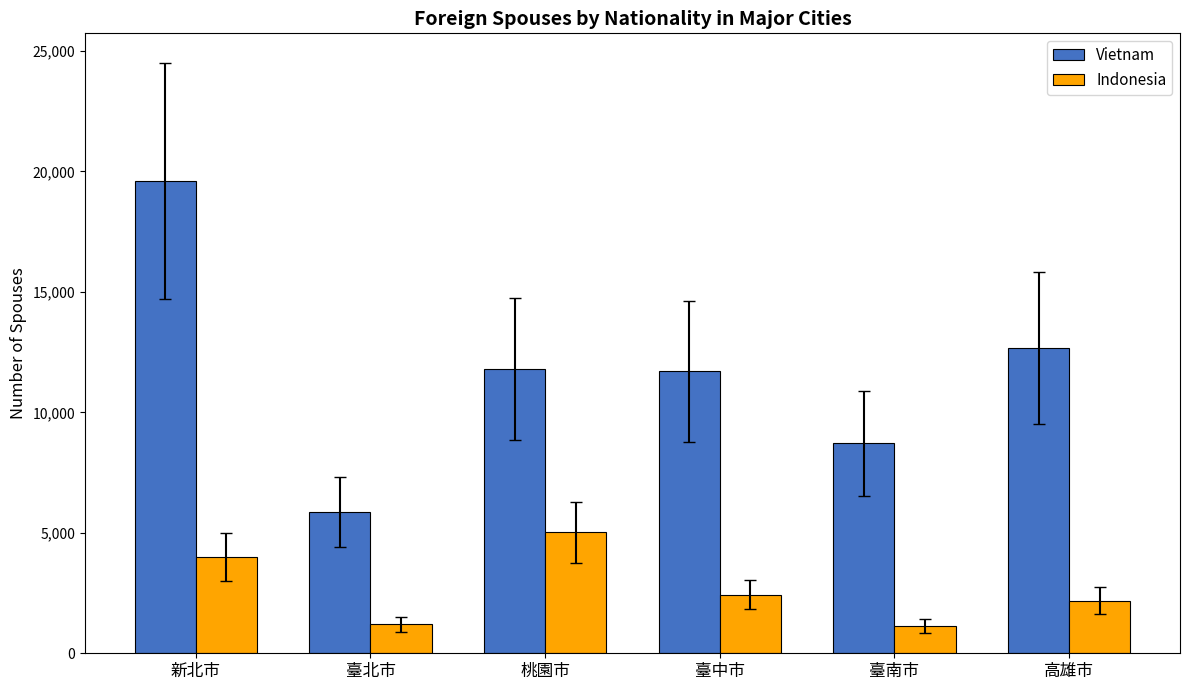

Are the bars horizontal?

No